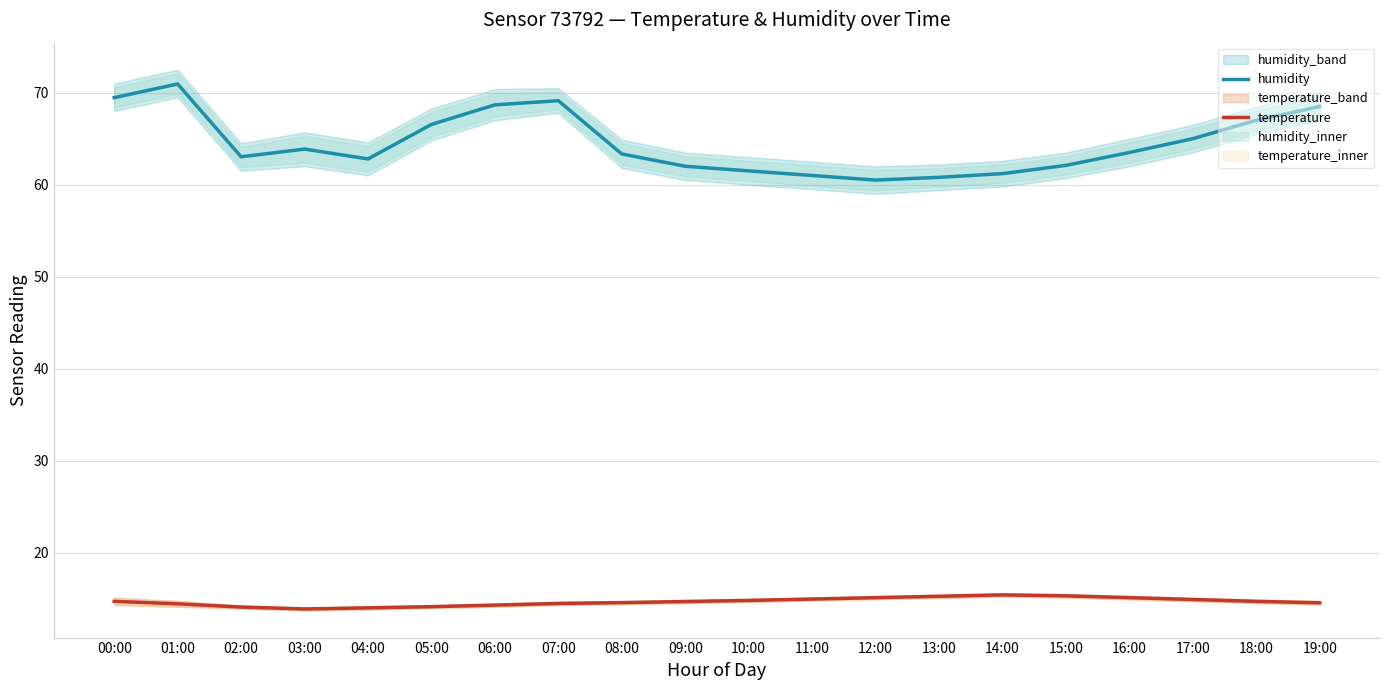

True or false: temperature and humidity cross at least once.

False